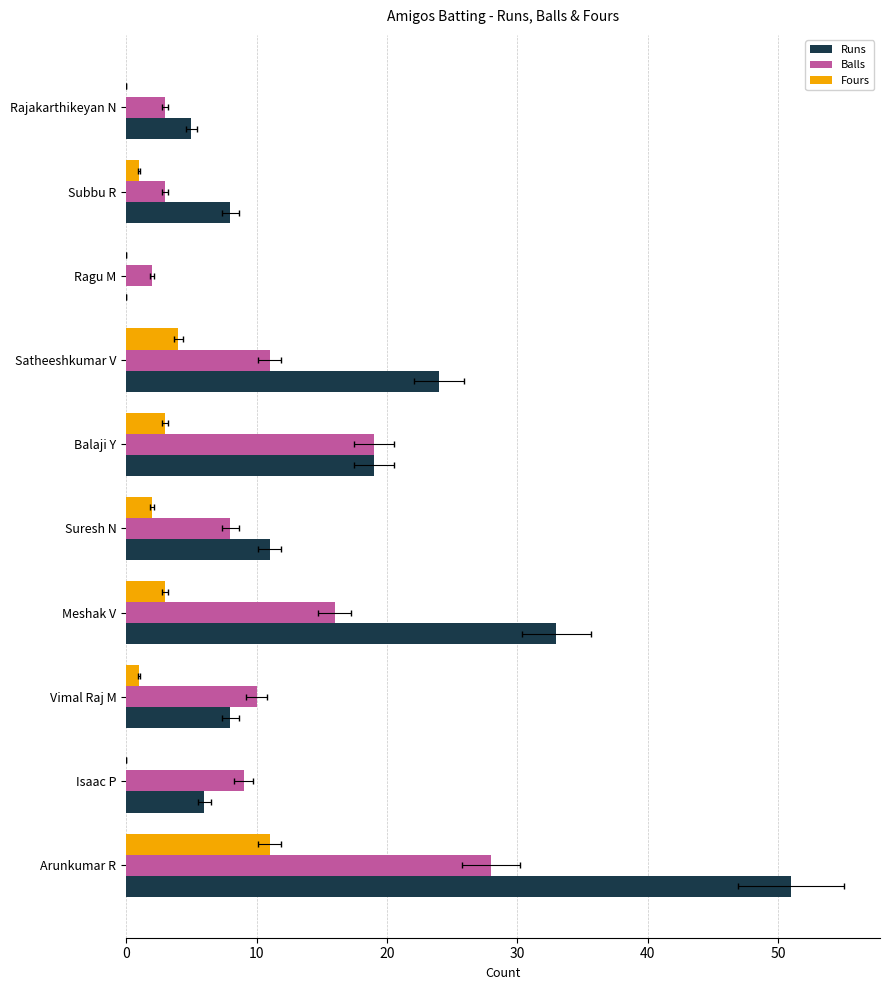

True or false: Balls has a value of 5 at Rajakarthikeyan N.

False